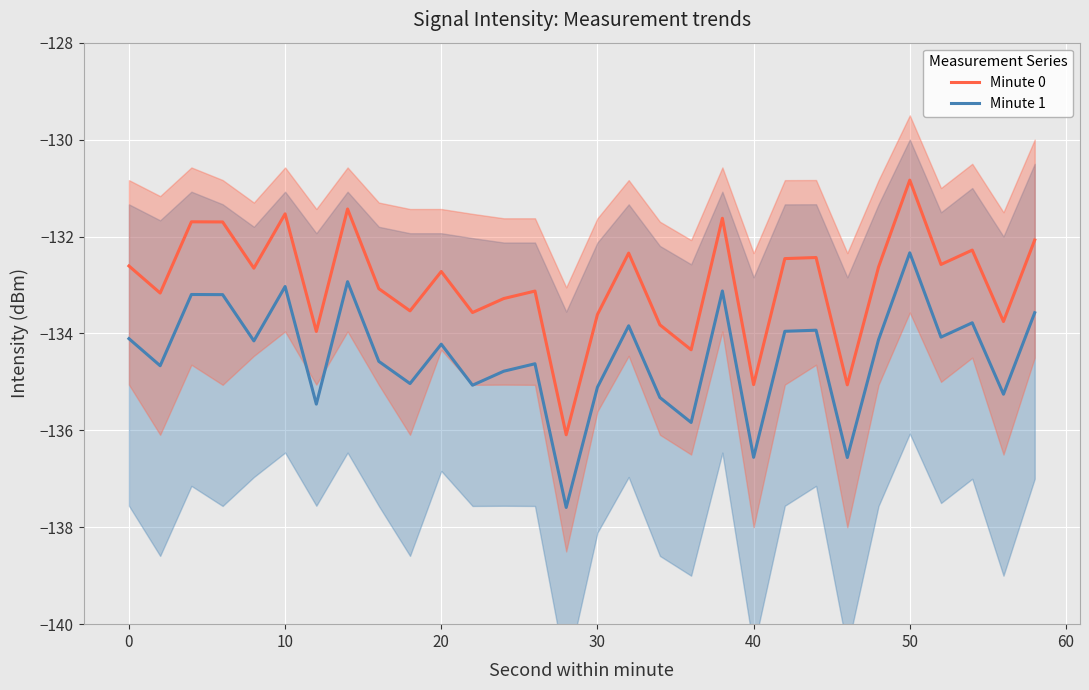

What is the greatest value displayed?

-130.8